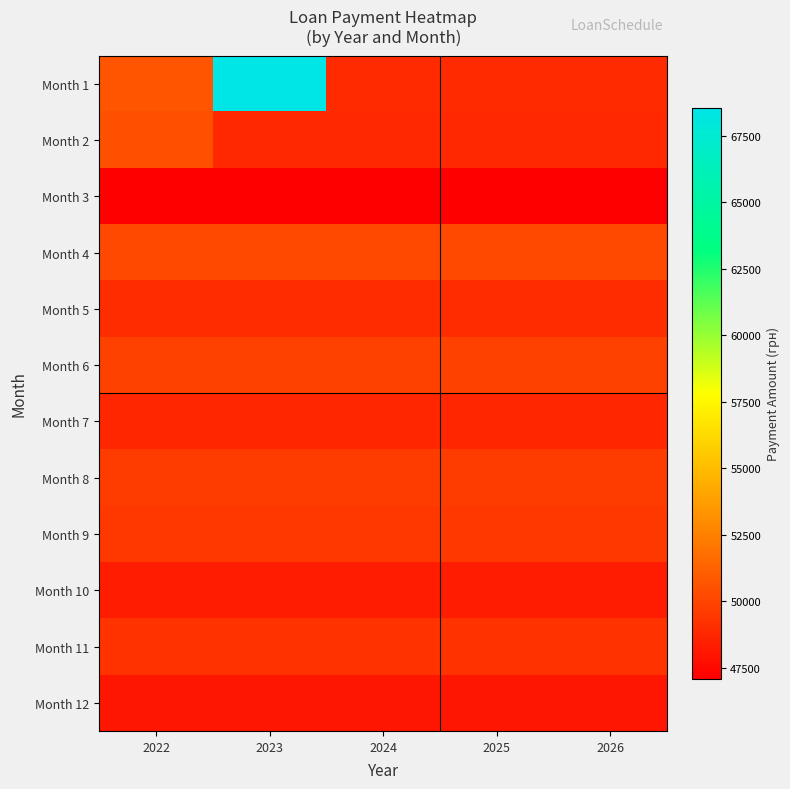

What is the smallest value displayed?

47065.5